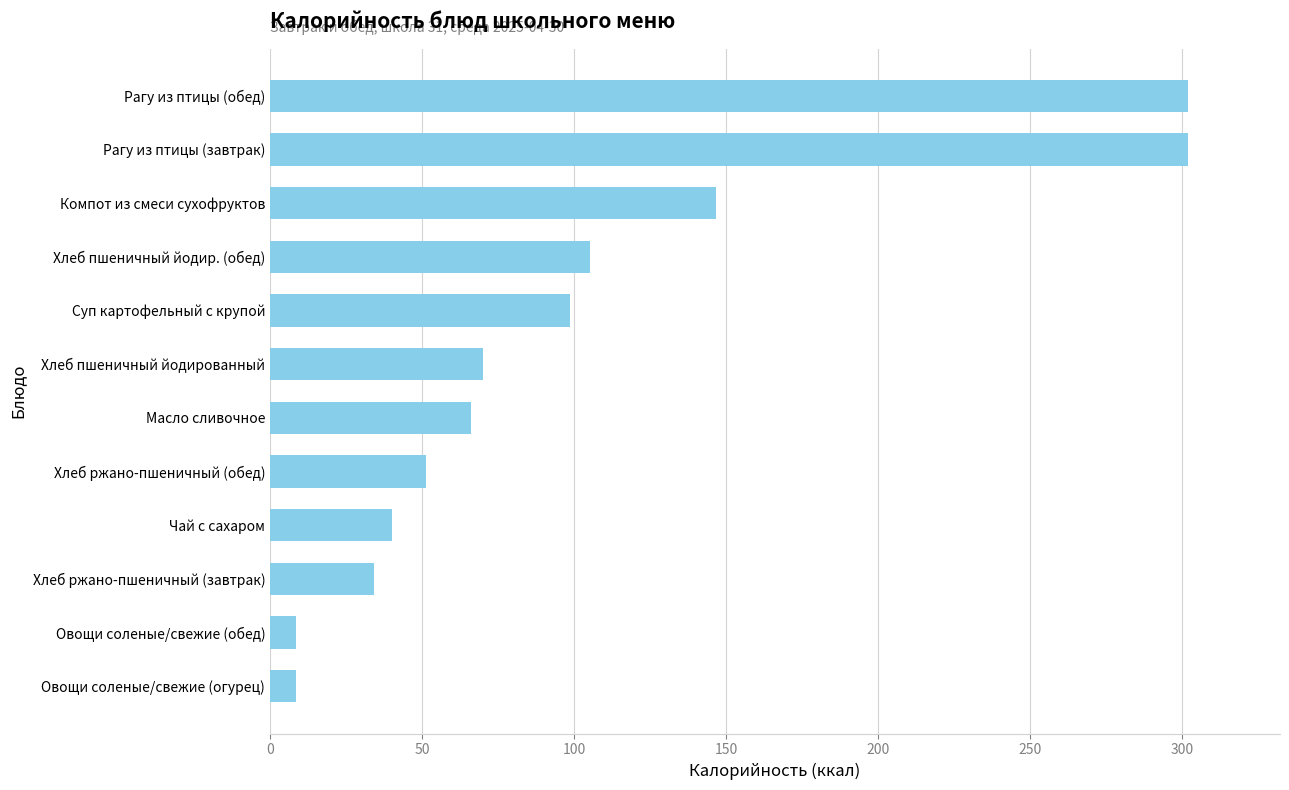

The value at Рагу из птицы (обед) is 302.0. True or false?

True